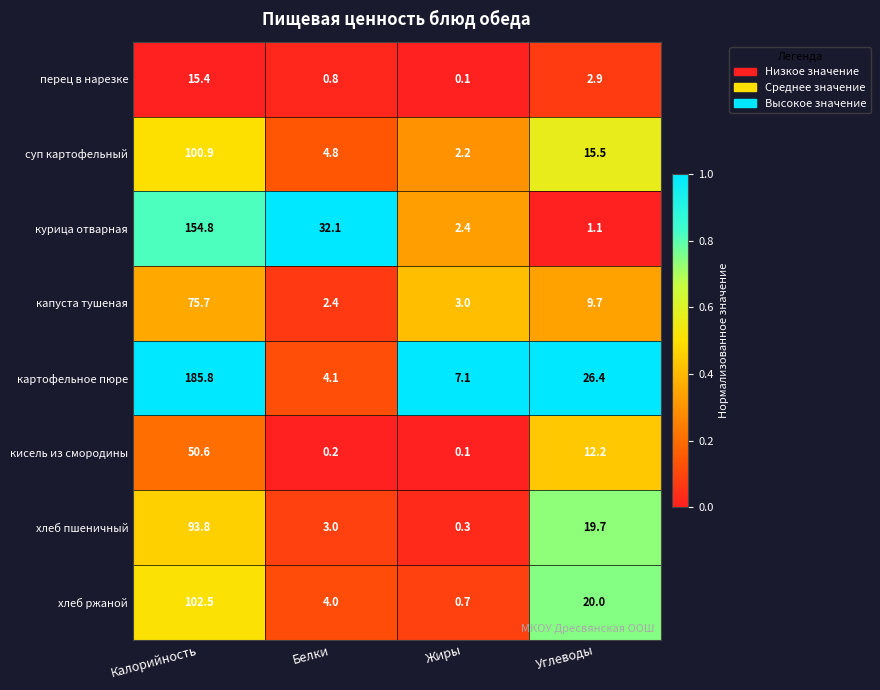

Which series changed the most between Калорийность and Углеводы?

картофельное пюре